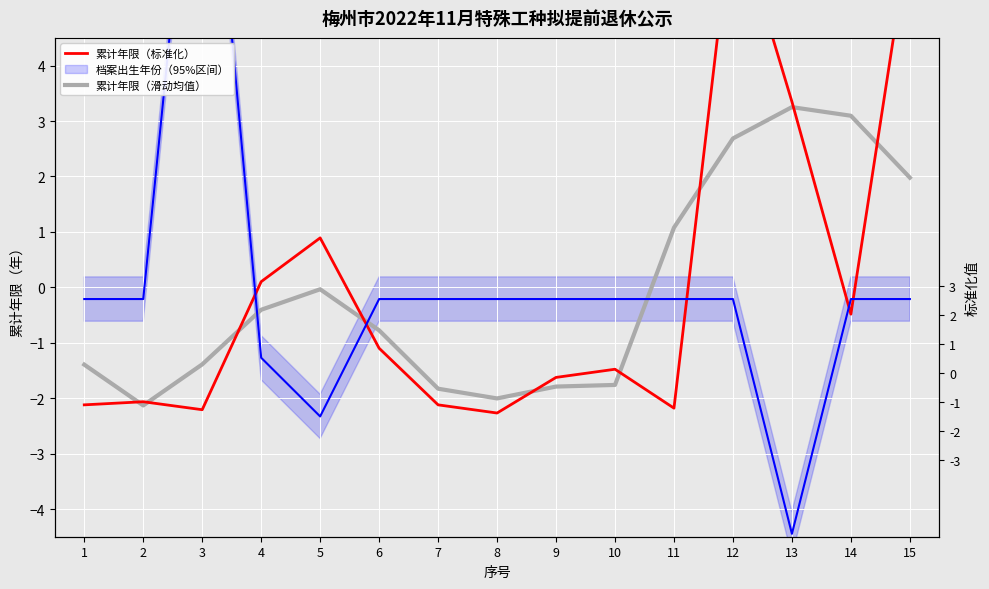

How many intersections are there between 累计年限（滑动均值） and 档案出生年份（标准化）?

3